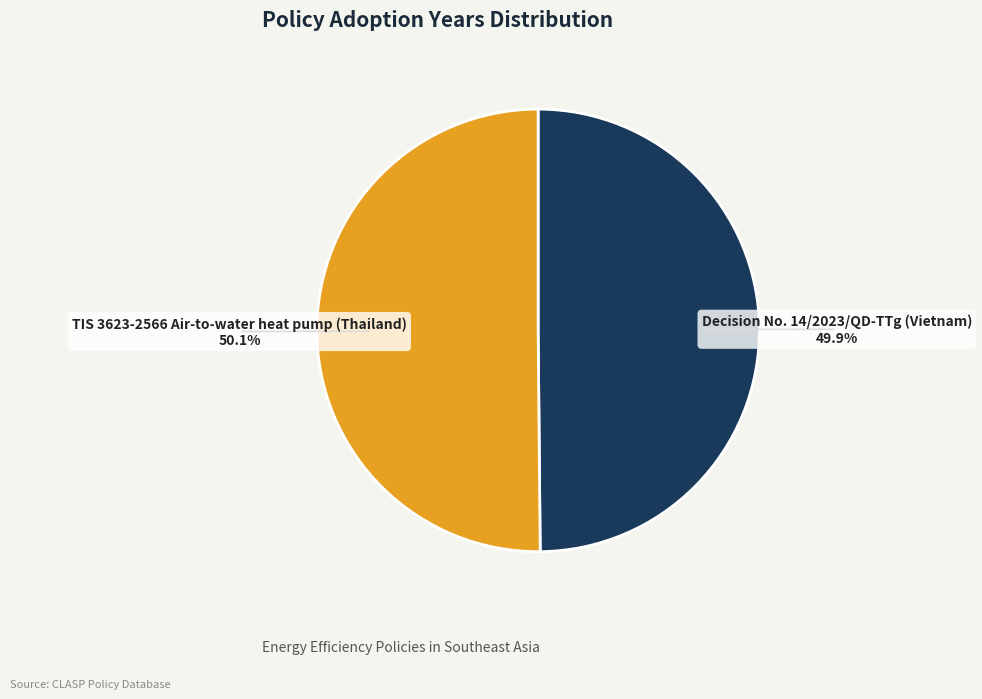

Does any single category account for the majority?

Yes